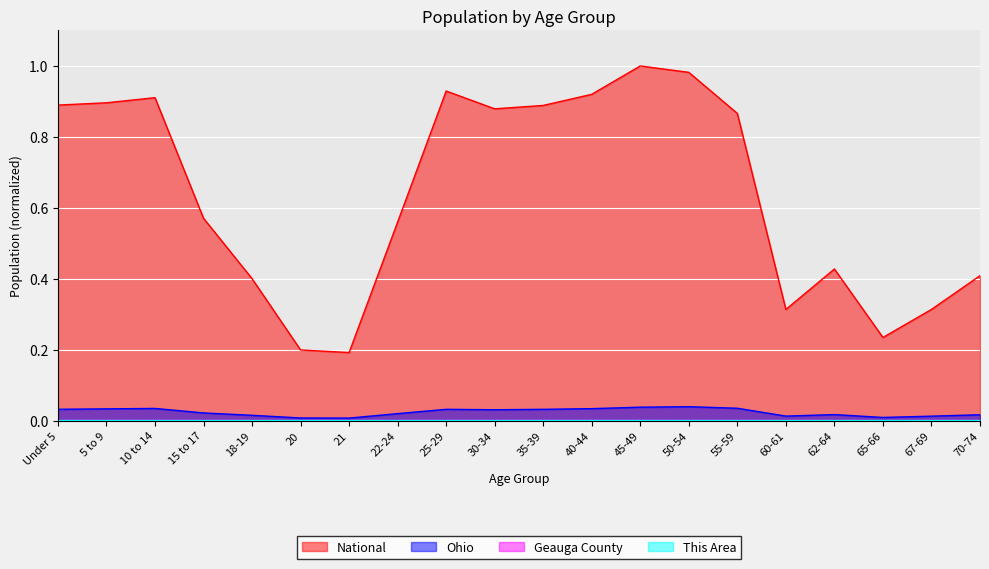

True or false: Geauga County and Ohio cross at least once.

False